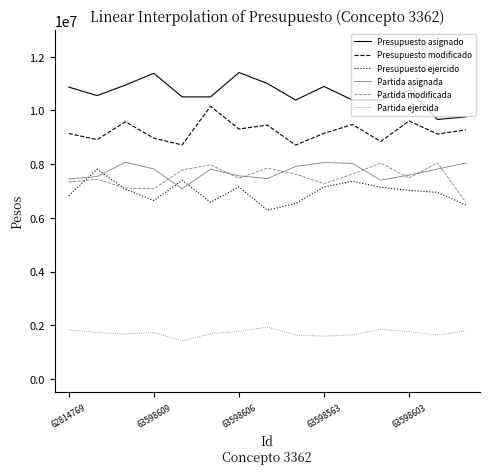

Which series has the largest total across all categories?

Presupuesto asignado